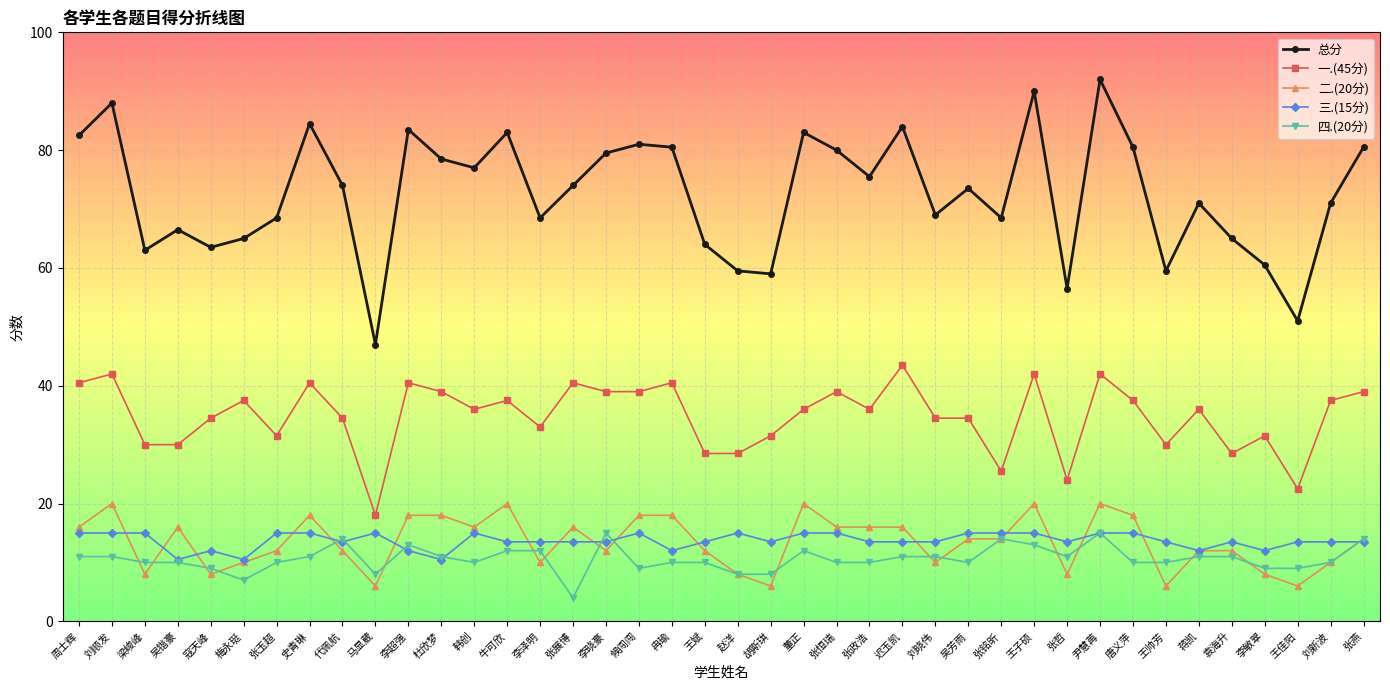

How many categories are shown in the chart?

40